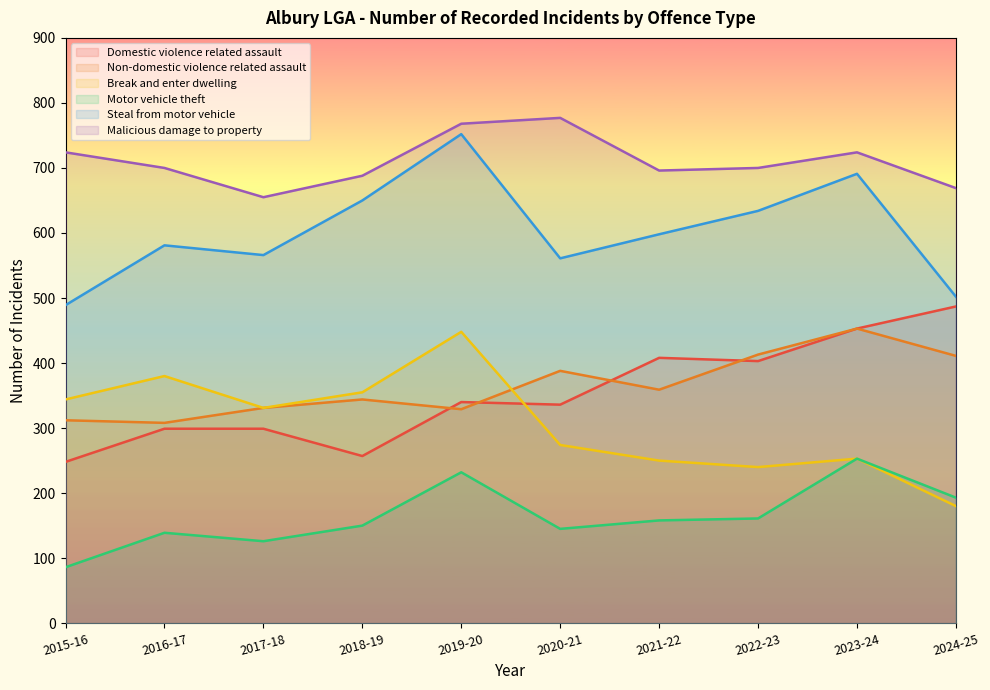

Reading left to right, what are all the values shown in this chart?

Domestic violence related assault: 248	299	299	257	340	336	408	403	453	487
Non-domestic violence related assault: 312	308	331	344	329	388	359	413	453	411
Break and enter dwelling: 344	380	331	355	448	274	250	240	253	180
Motor vehicle theft: 86	139	126	150	232	145	158	161	253	193
Steal from motor vehicle: 489	581	566	650	752	561	598	634	691	502
Malicious damage to property: 724	700	655	688	768	777	696	700	724	669